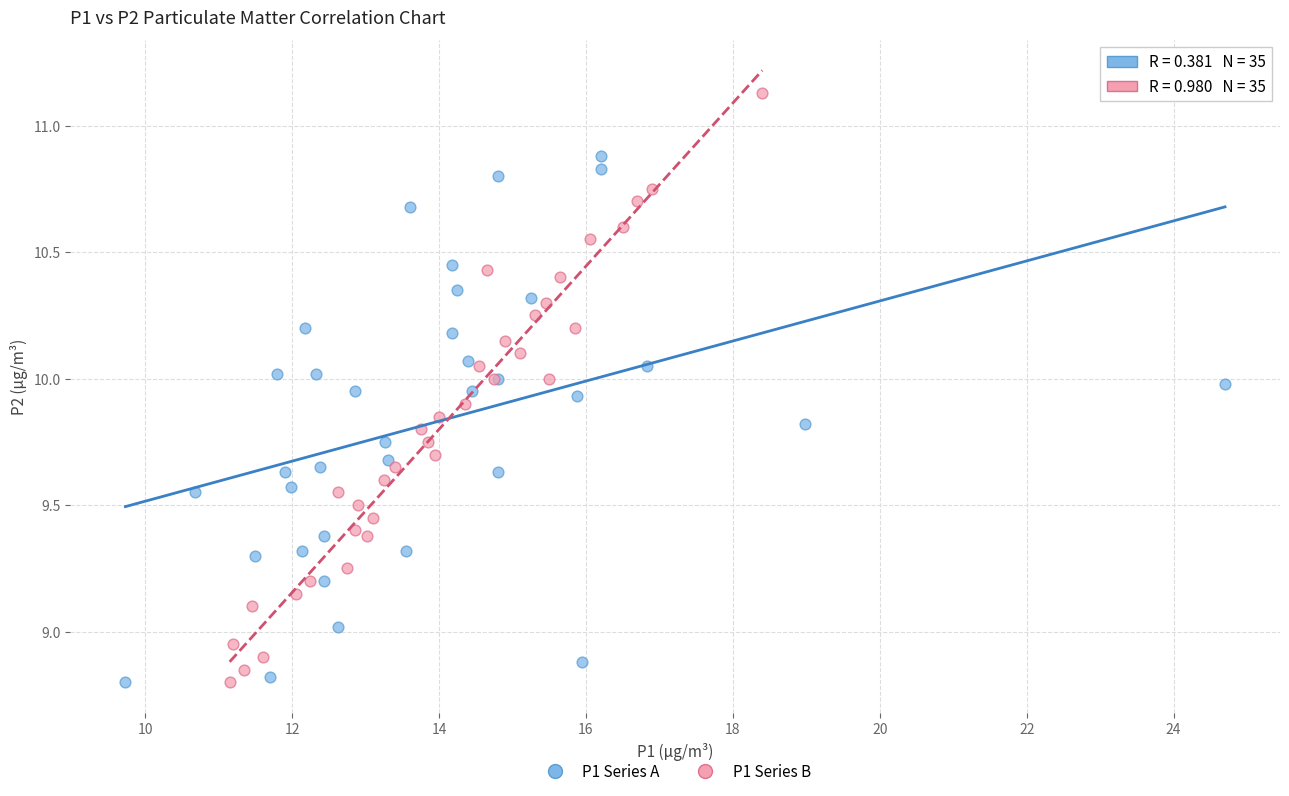

Which series has the largest Y range (max minus min)?

P1 Series B